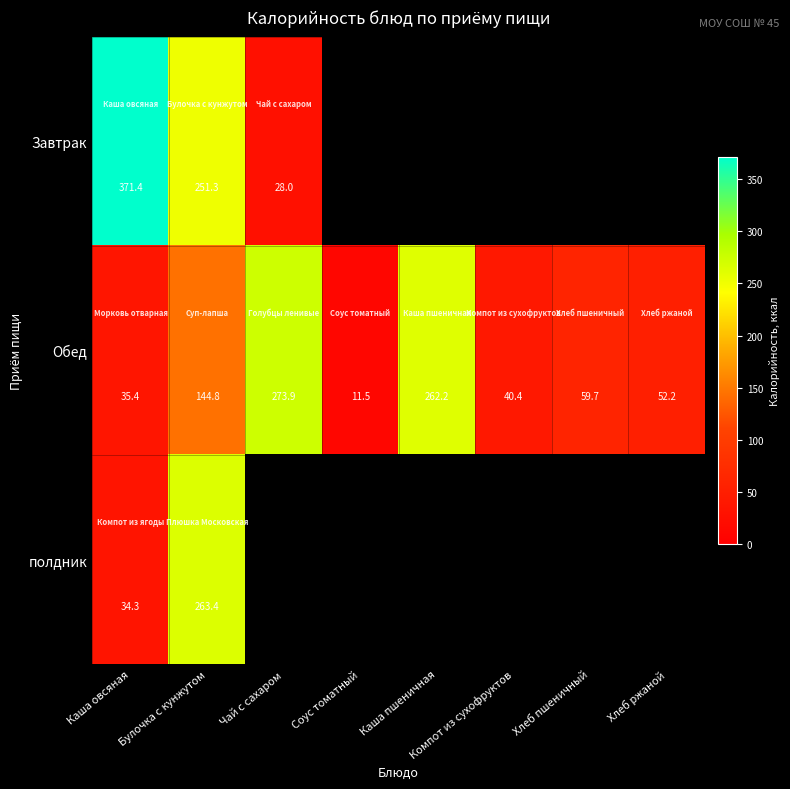

At which label is Обед closest to 142?

Булочка с кунжутом